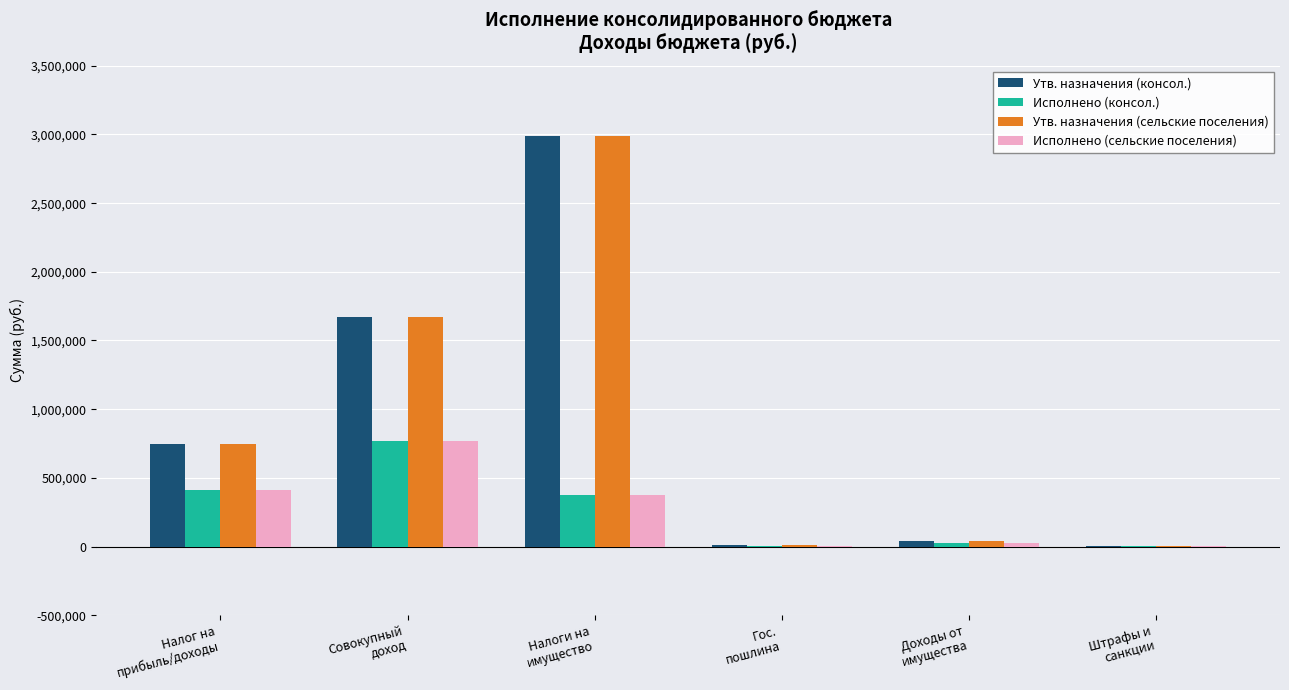

What is the sum of all Исполнено (консол.) values?

1592744.2